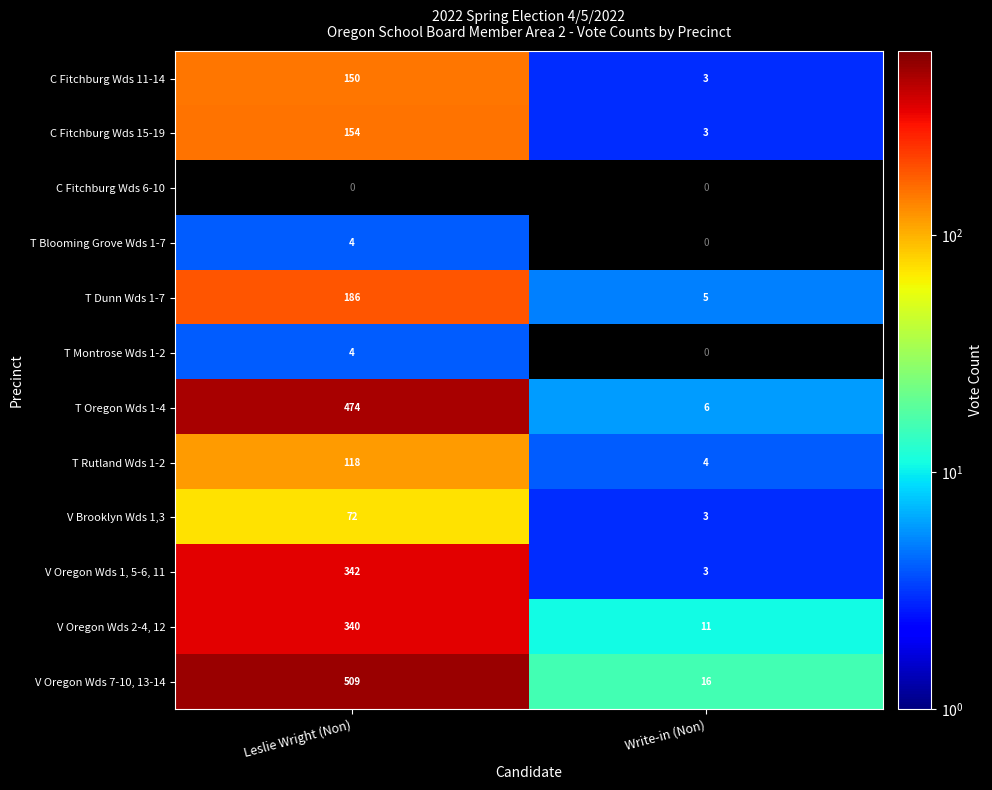

At how many categories does at least one series exceed 197?

1